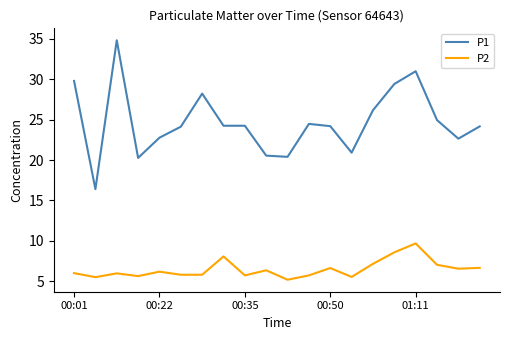

True or false: P2 and P1 cross at least once.

False